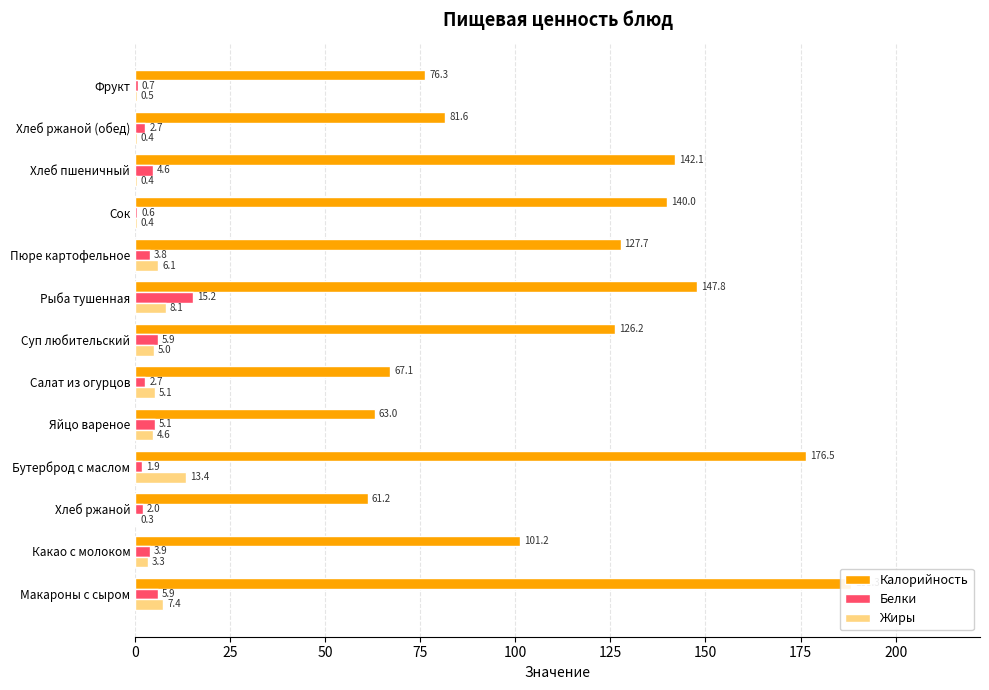

Is it true that Белки equals 7.6 at 10?

False